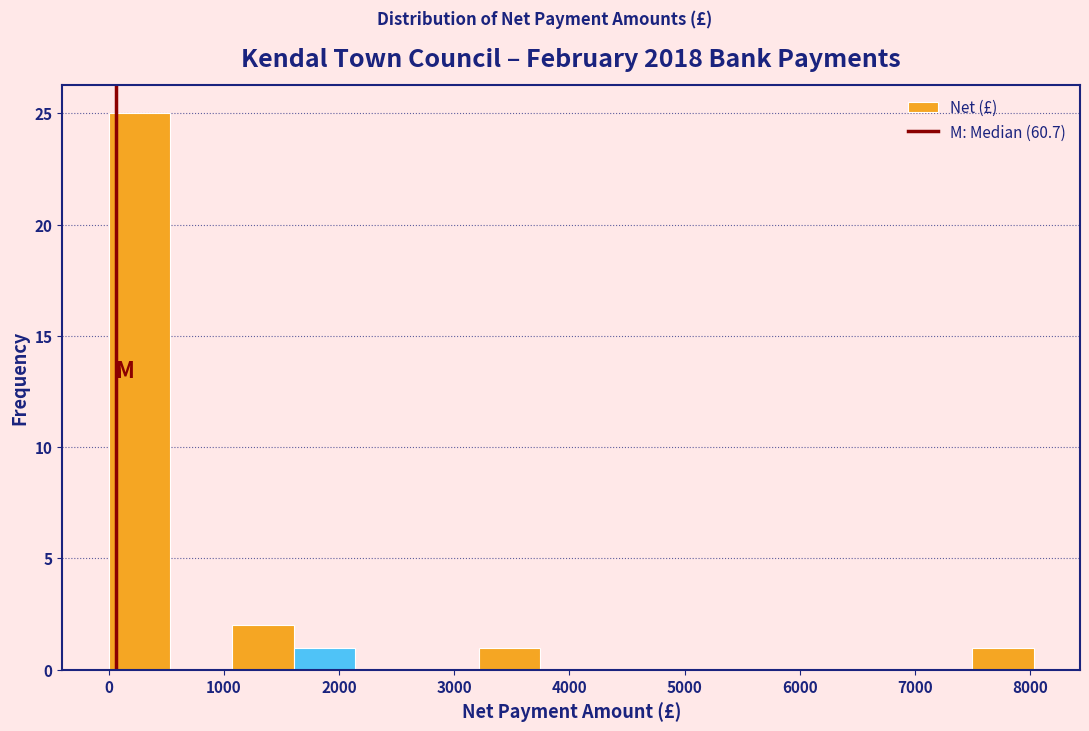

How tall is the bar that spans 3200 to 3700 on the x-axis? Neither the bar edges nor the heights are printed on the chart, so give them approximately, as read against the axes.

1